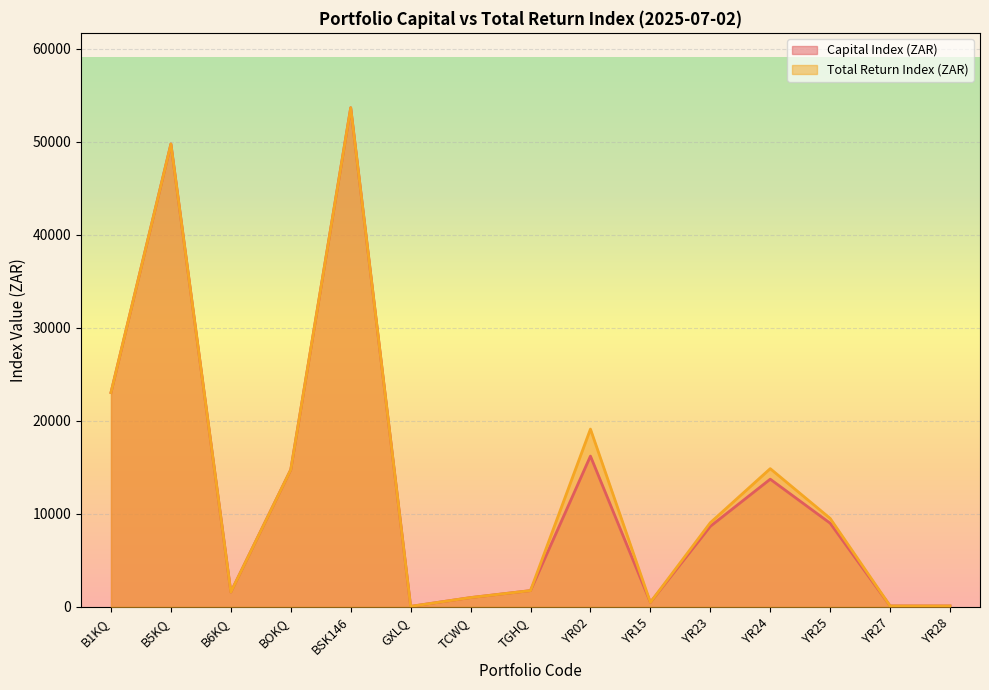

True or false: Total Return Index (ZAR) has a value of 3436.3 at BOKQ.

False